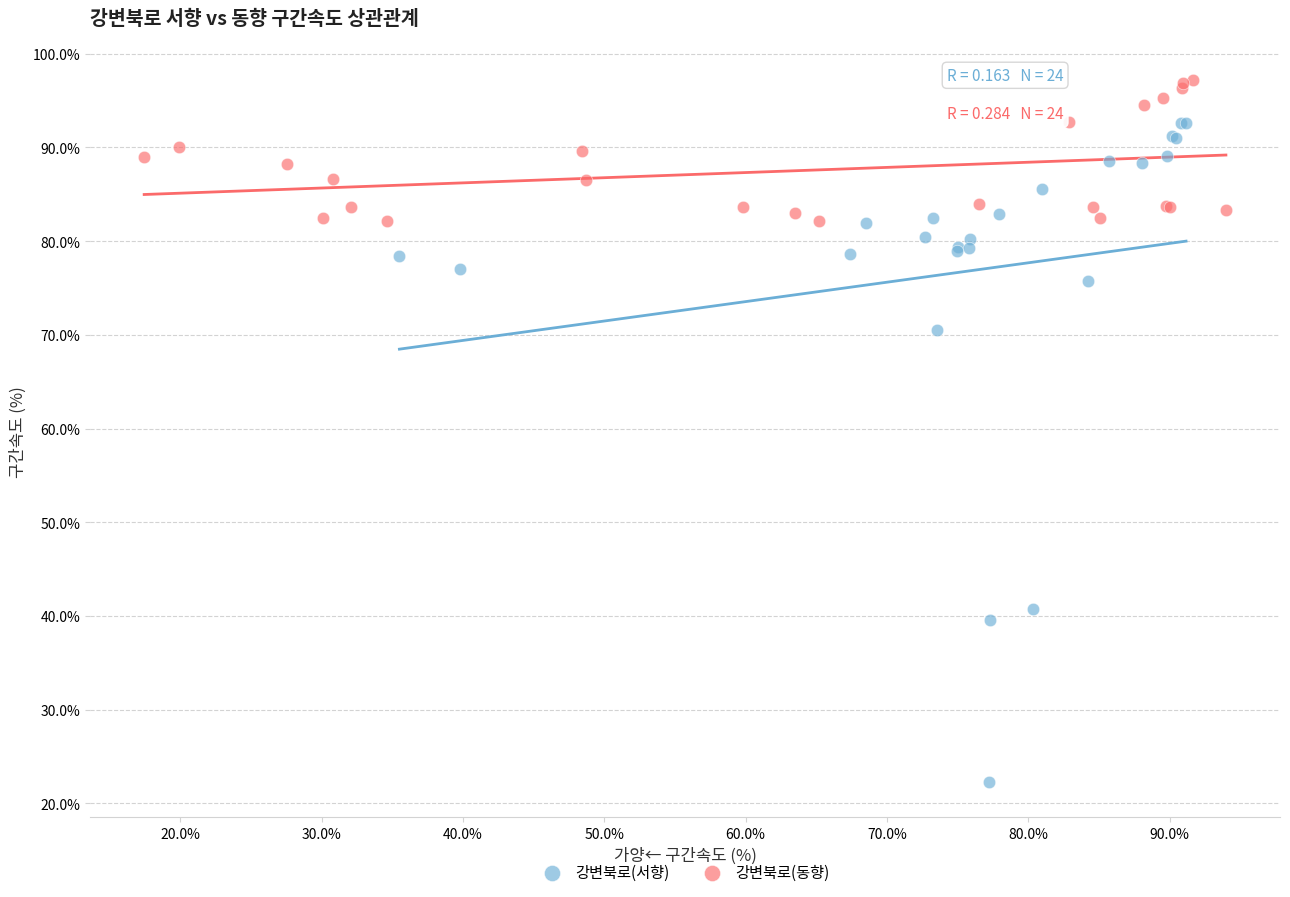

Which series reaches the maximum Y coordinate?

강변북로(동향)